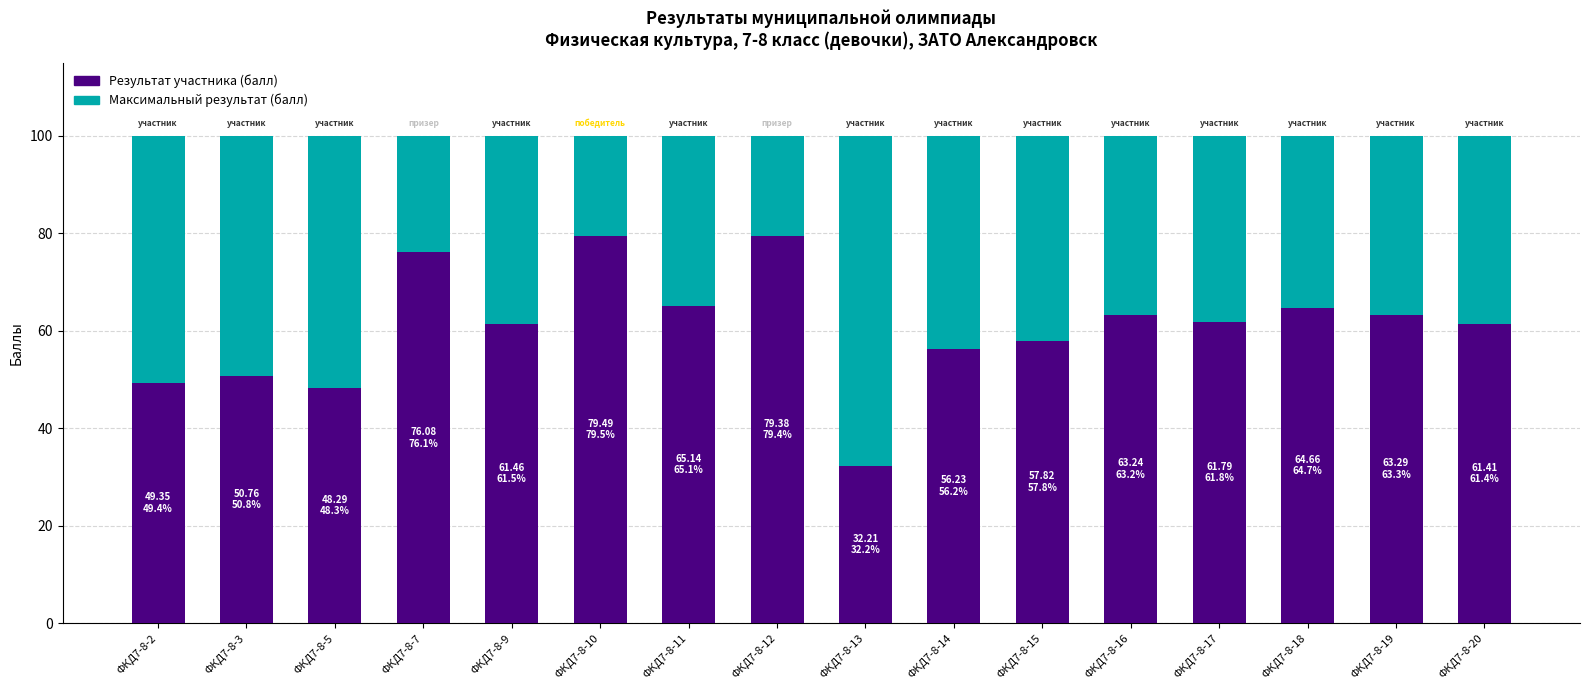

What is the average value of the Результат участника (балл) series?

60.7